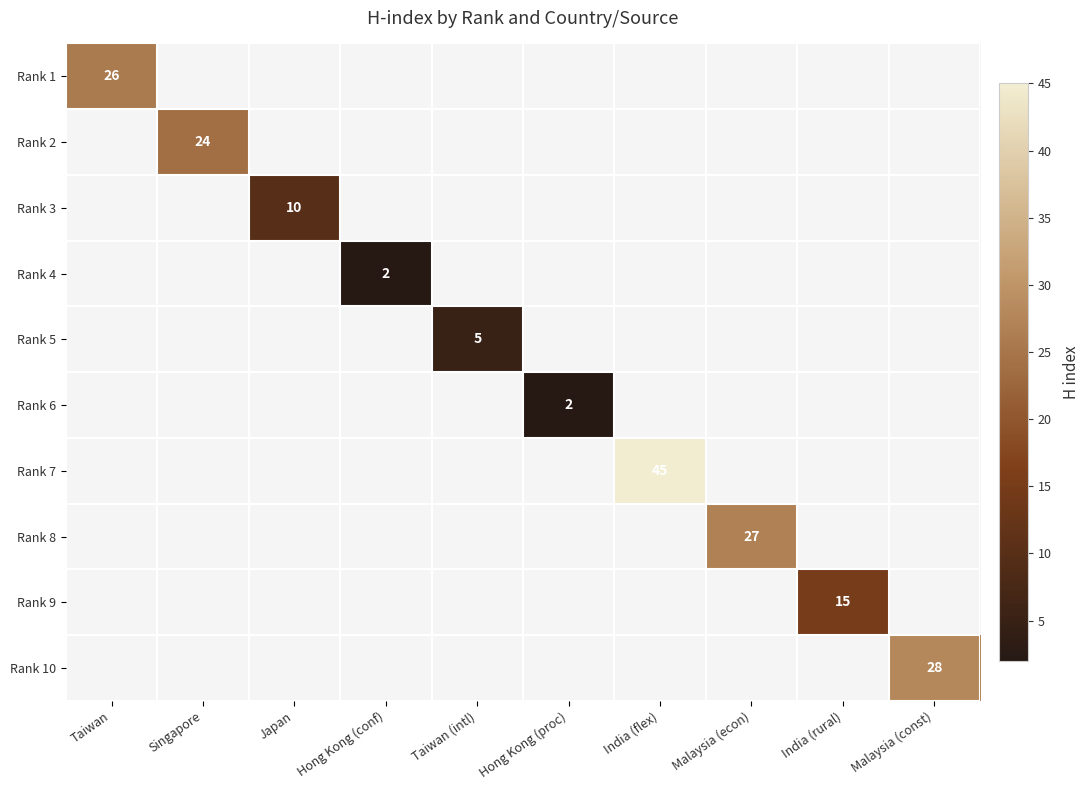

Is it true that Rank 5 equals 5 at Taiwan (intl)?

True